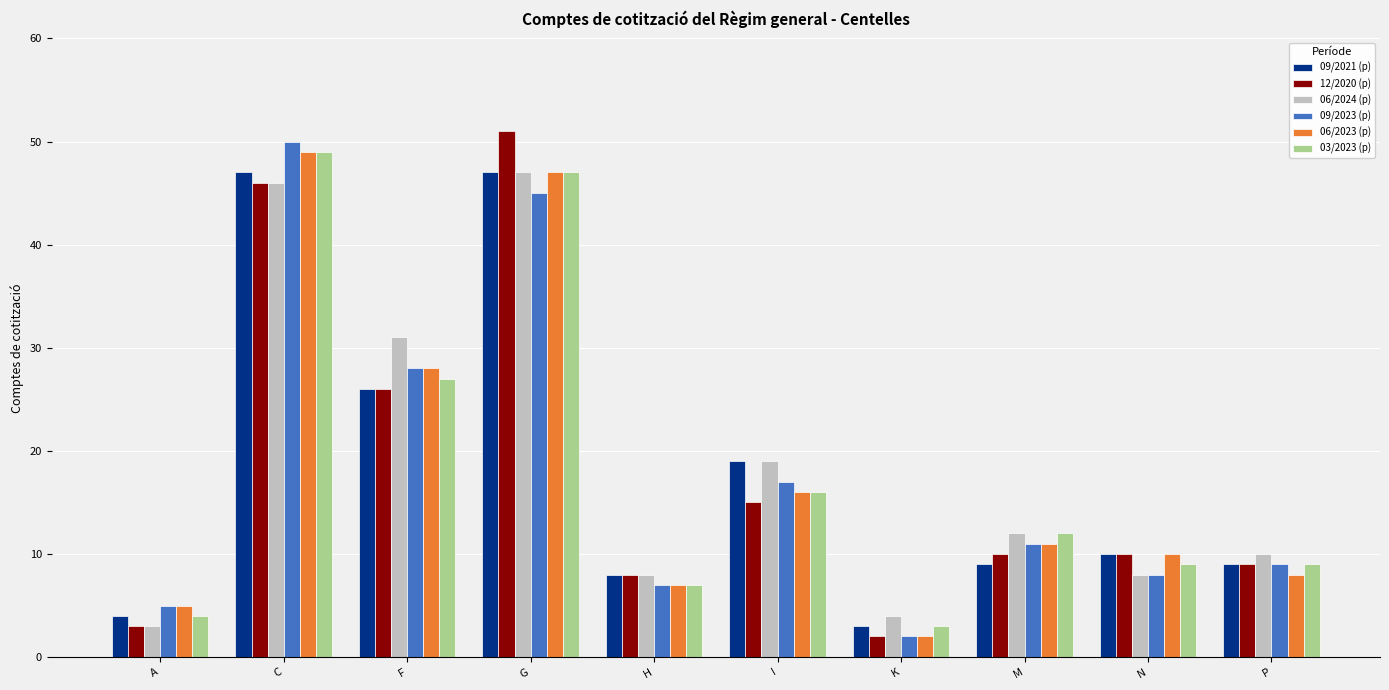

Reading left to right, list all the values displayed in this chart.

09/2021 (p): 4	47	26	47	8	19	3	9	10	9
12/2020 (p): 3	46	26	51	8	15	2	10	10	9
06/2024 (p): 3	46	31	47	8	19	4	12	8	10
09/2023 (p): 5	50	28	45	7	17	2	11	8	9
06/2023 (p): 5	49	28	47	7	16	2	11	10	8
03/2023 (p): 4	49	27	47	7	16	3	12	9	9